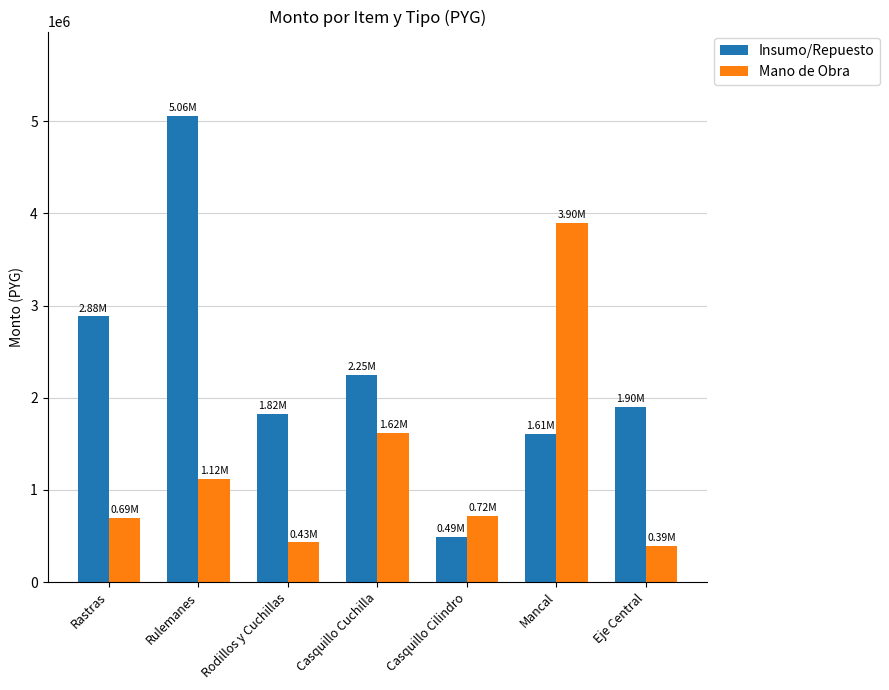

At which label is Mano de Obra closest to 2145833?

Casquillo Cuchilla